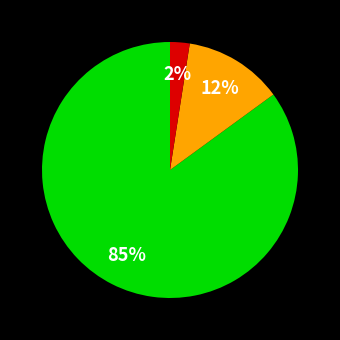

To the nearest percent, what is the average slice percentage?

33%